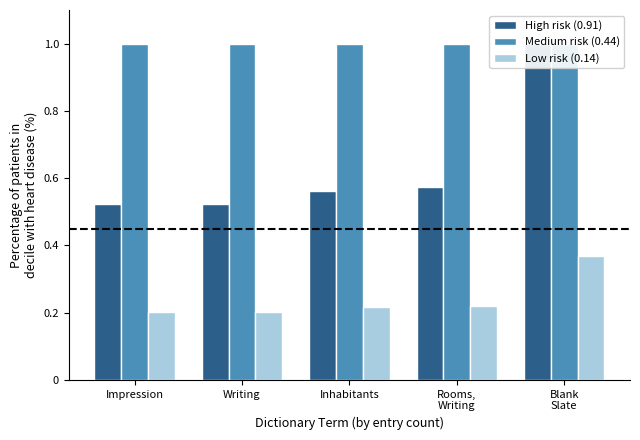

Which category has the lowest value across all series?

Impression